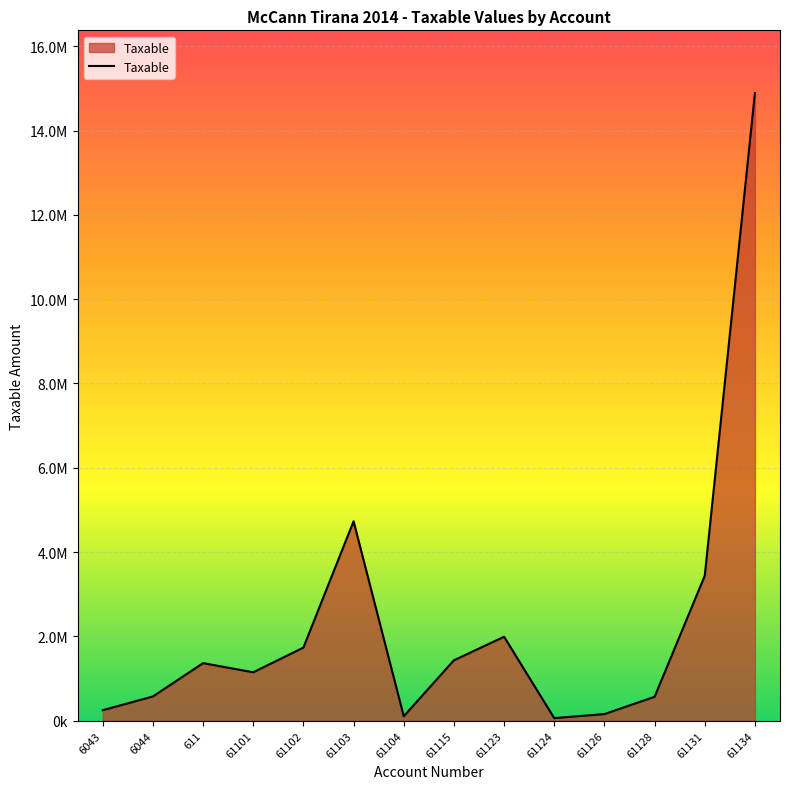

Rank the categories by value from highest to lowest.

61134, 61103, 61131, 61123, 61102, 61115, 611, 61101, 6044, 61128, 6043, 61126, 61104, 61124